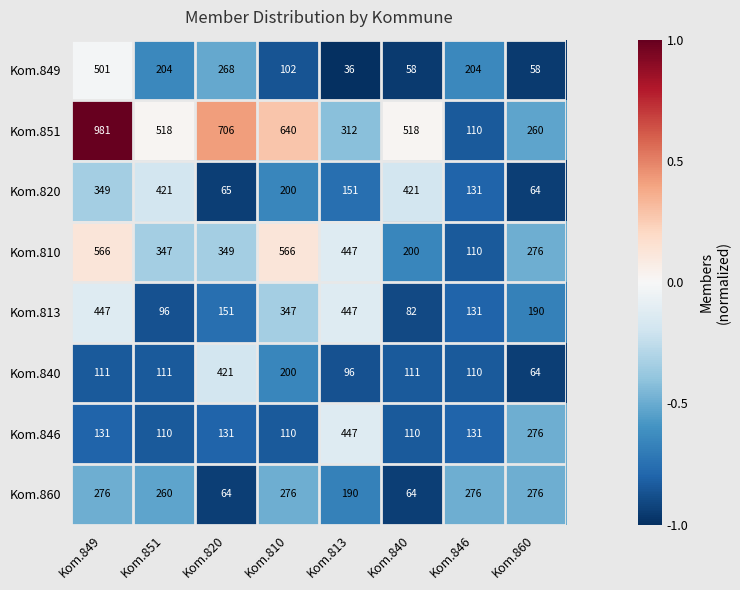

What is the total value across all series at Kom.813?

2126